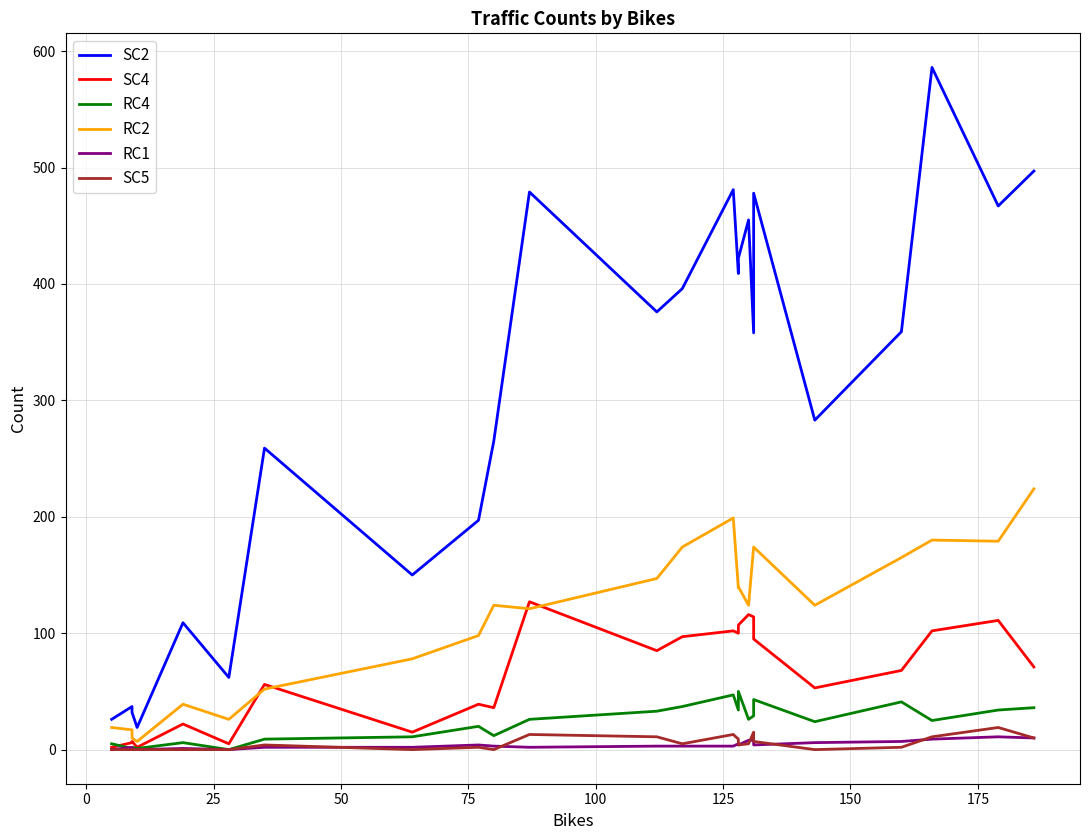

True or false: RC2 has a value of 287 at 18.

False